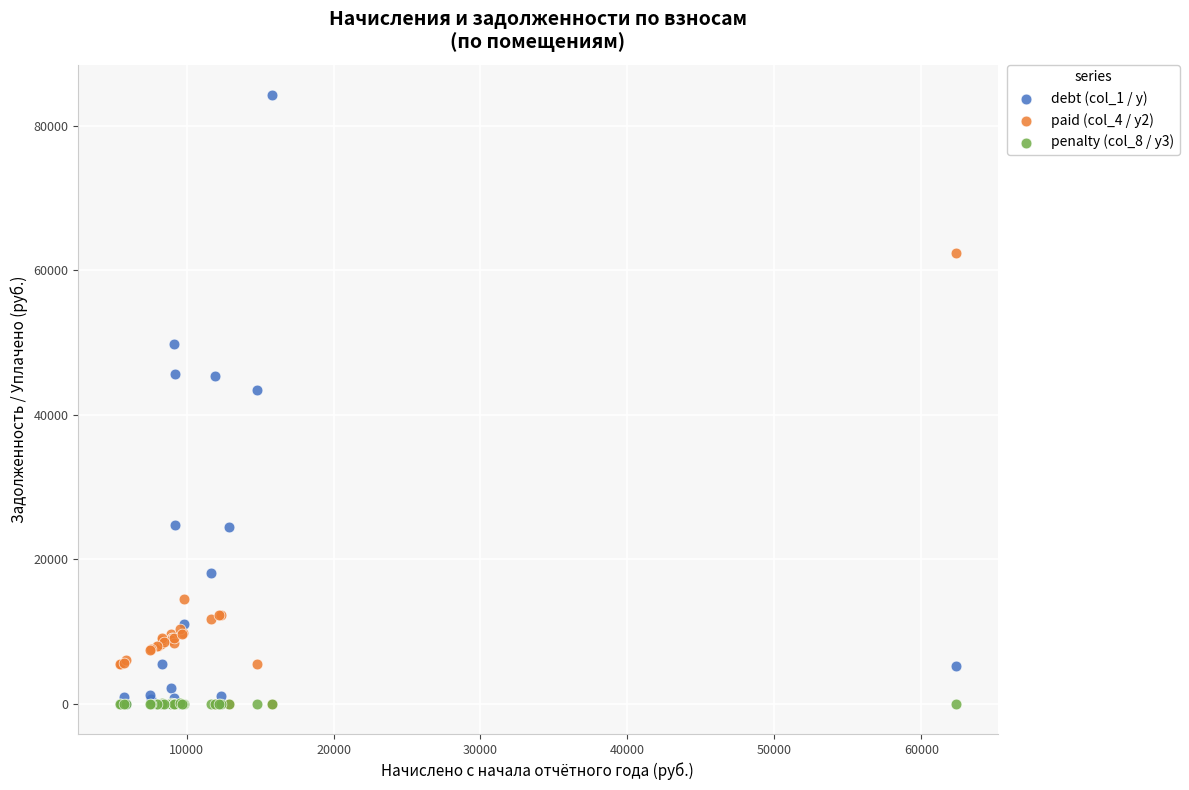

Which series reaches the maximum Y coordinate?

debt (col_1 / y)